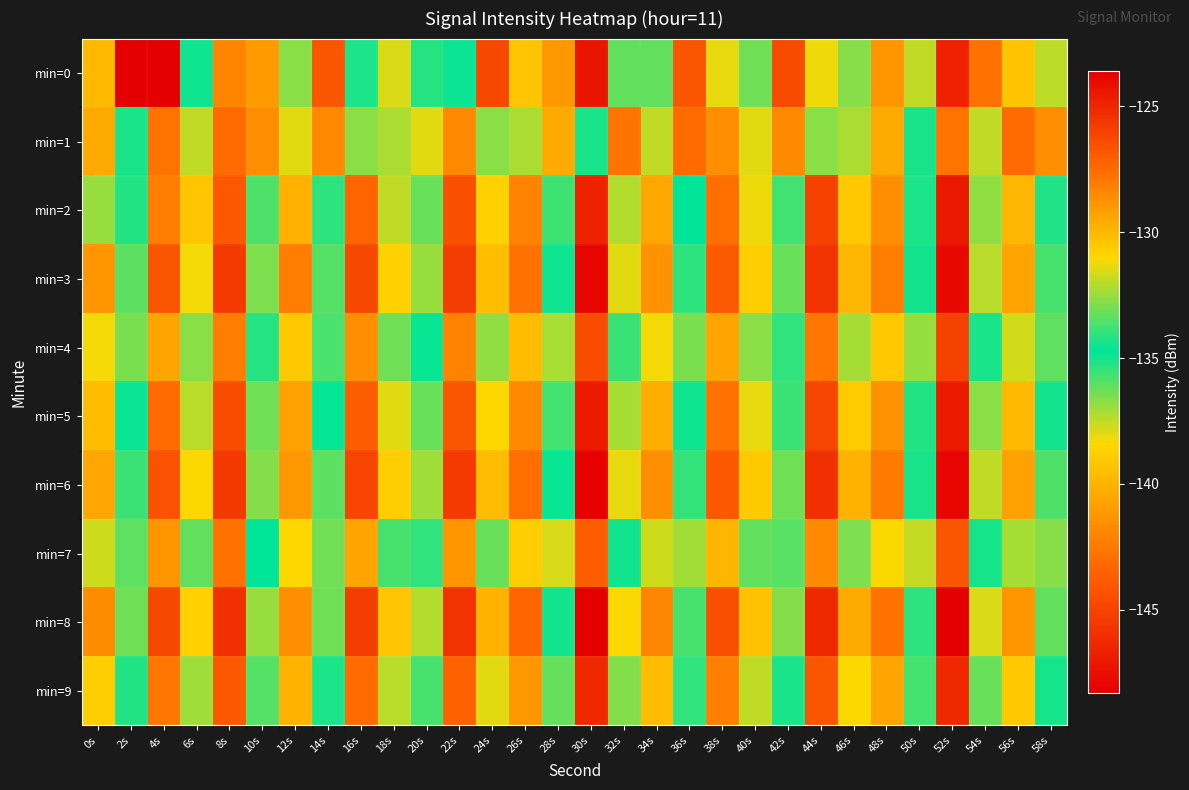

How many data points does each series have?

30